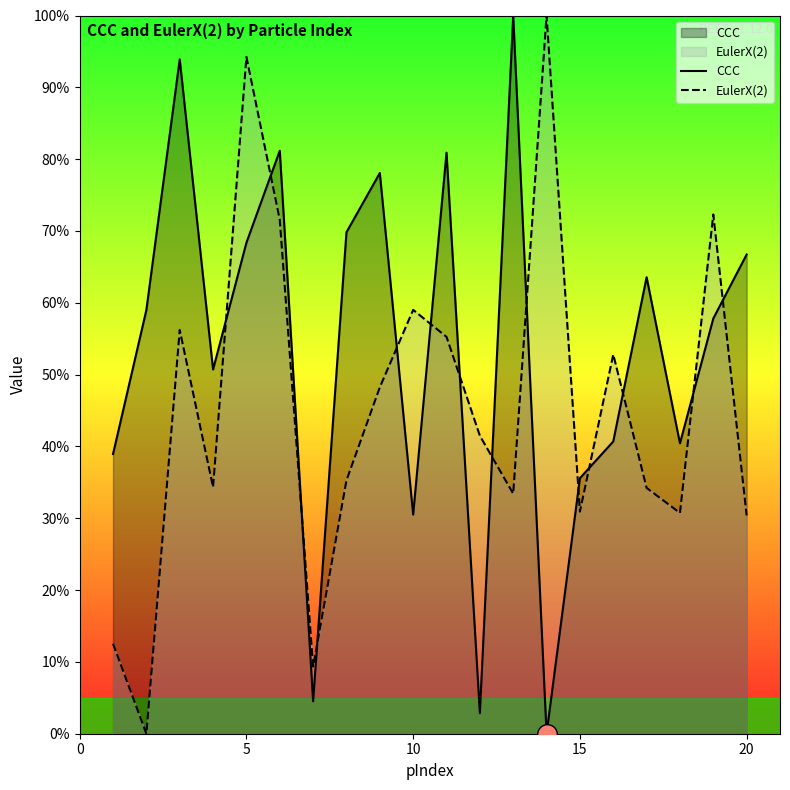

Which series reaches the minimum Y coordinate?

CCC